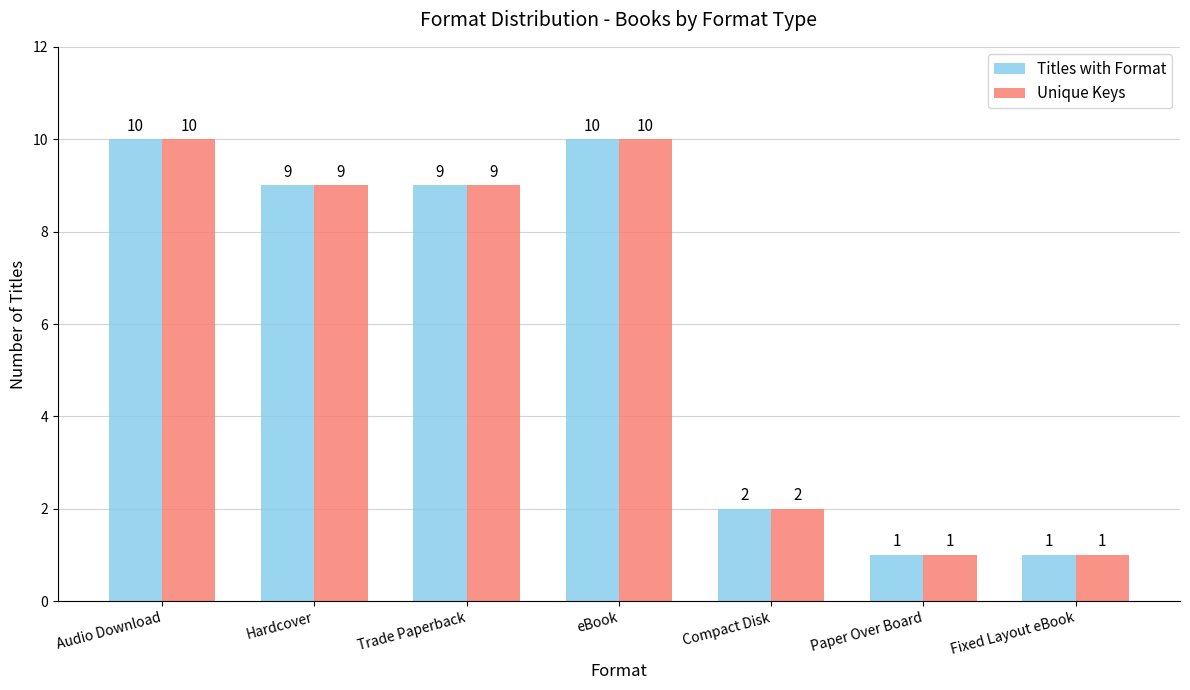

What value does the Unique Keys series have at Trade Paperback?

9